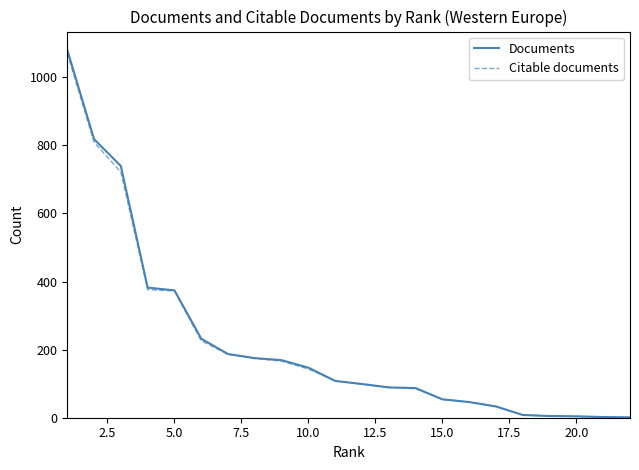

Which series has the largest range (max minus min)?

Documents